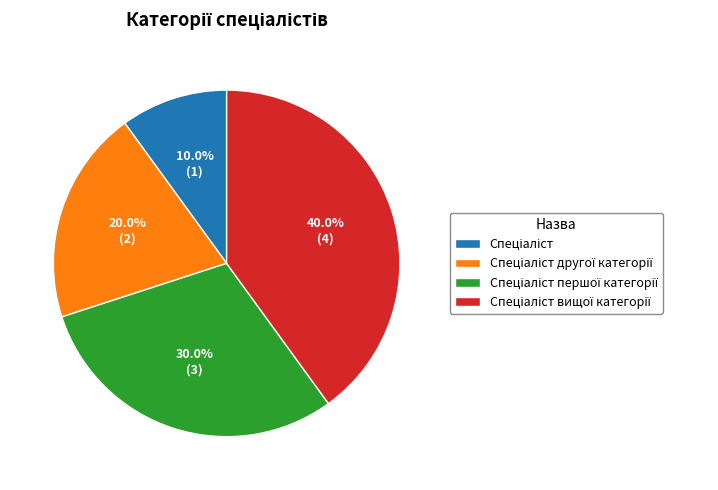

Count the number of slices in the pie.

4